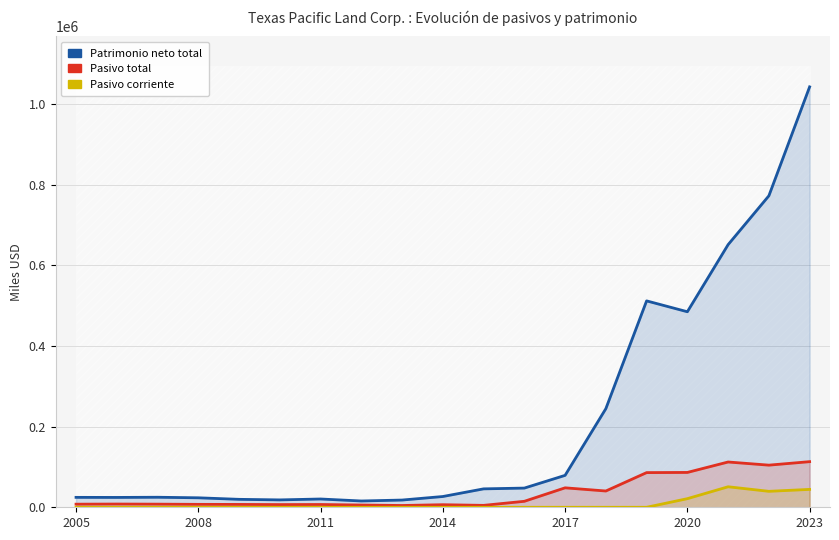

Reading left to right, list all the values displayed in this chart.

Patrimonio neto total: 24614	24439	24890	23525	19704	18302	20547	15596	17930	26720	45689	47624	79193	244691	512137	485184	651711	772887	1043196
Pasivo total: 7691	8028	7767	7260	7084	6687	6885	5591	4427	6383	4747	14830	48267	40384	86039	86451	112353	104540	113202
Pasivo corriente: 0	0	0	0	0	0	0	0	0	0	0	0	0	0	0	21376	50900	39595	44387